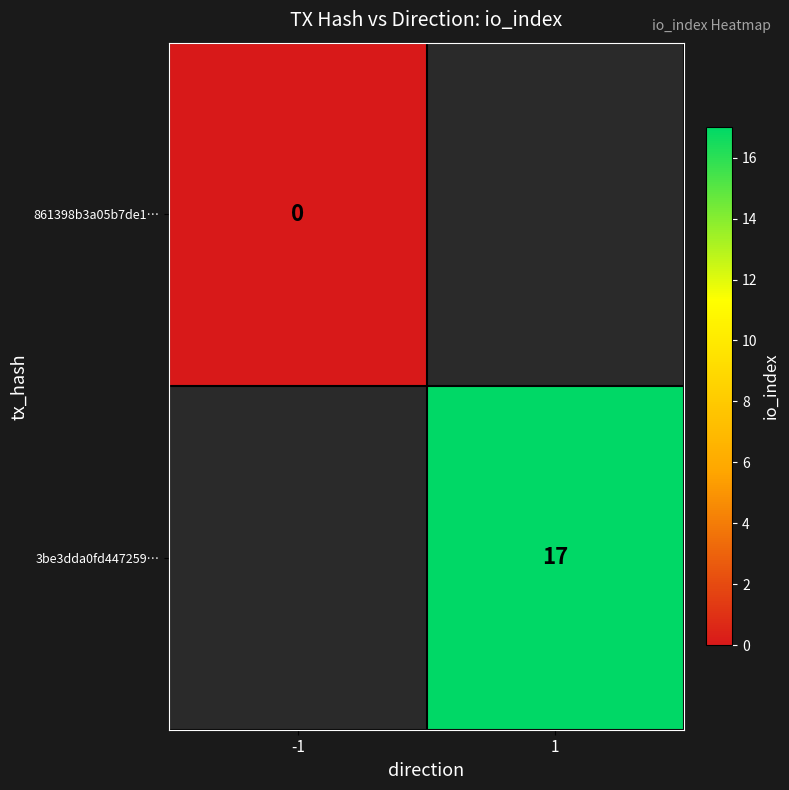

Which category has the lowest value across all series?

-1